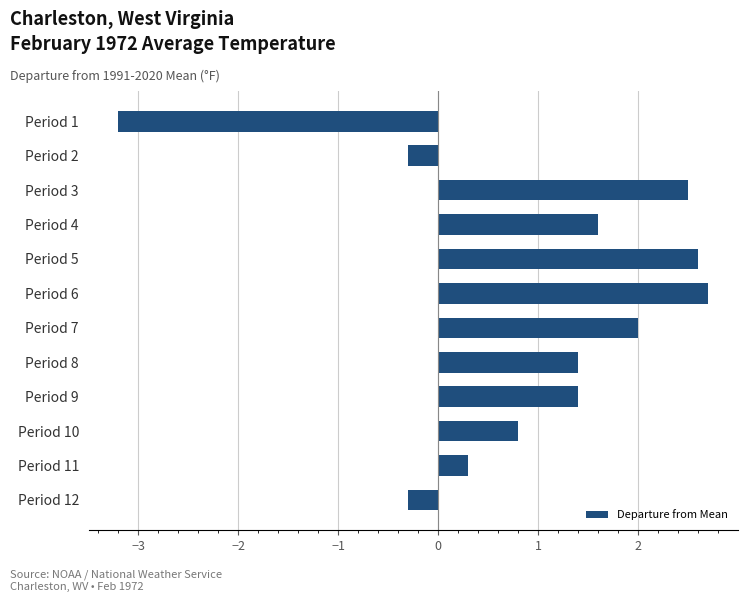

What is the average value?

1.0